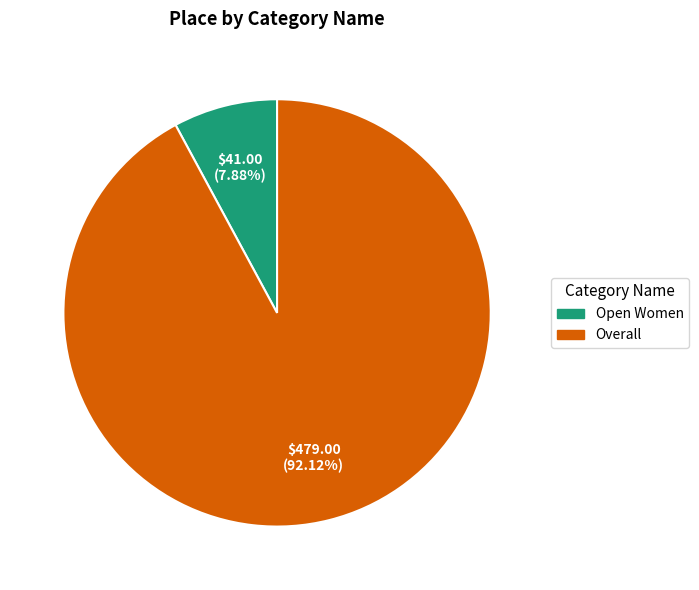

Rank the categories by value from lowest to highest.

Open Women, Overall